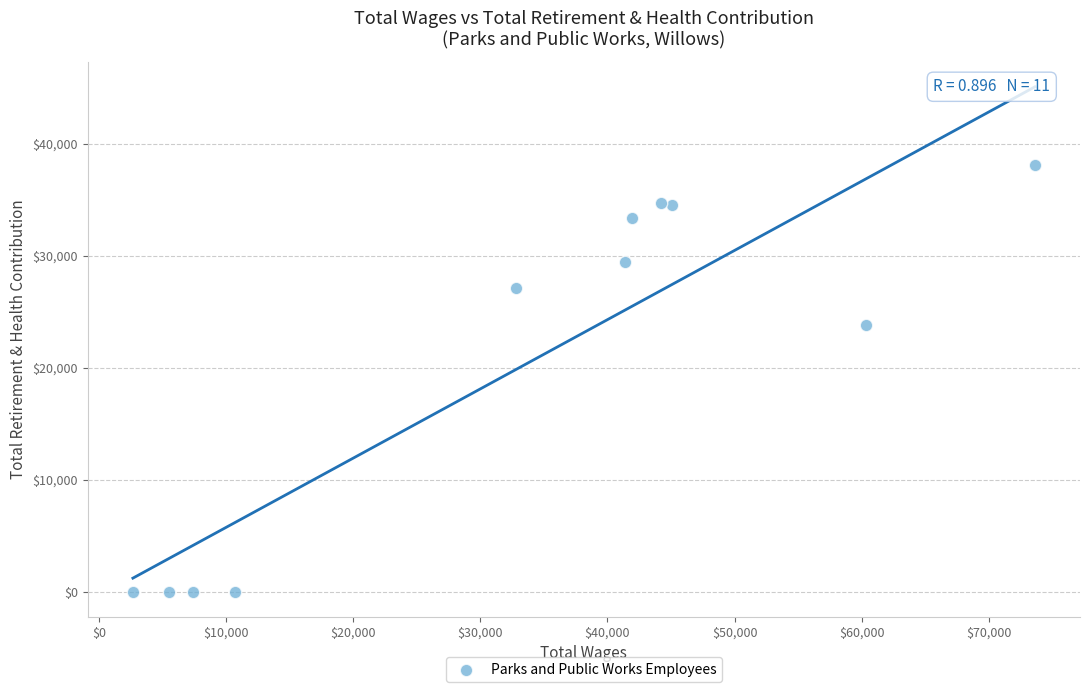

What is the range of Y values (max minus min)?

38125